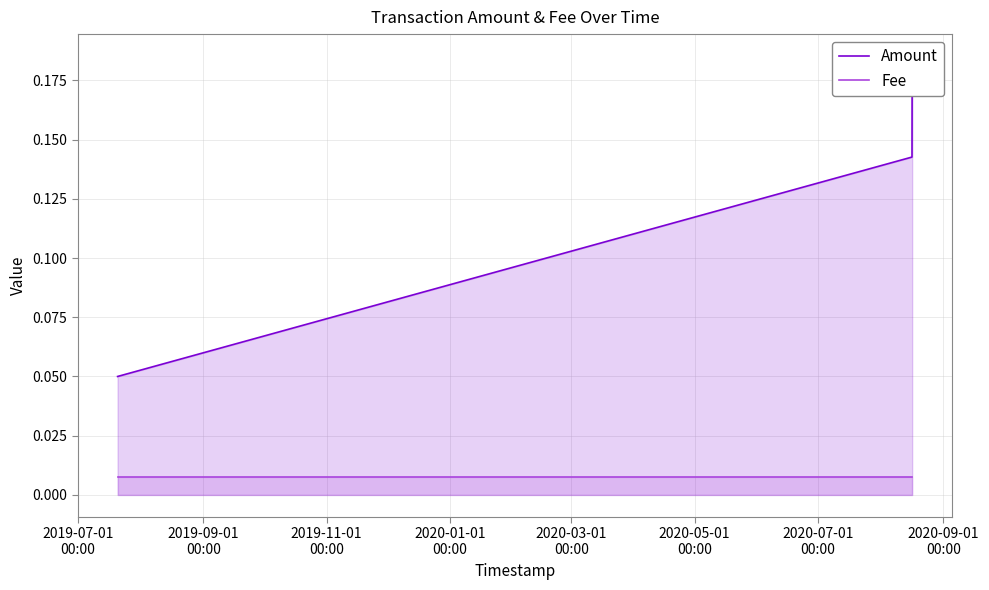

Is it true that Fee equals 0.0 at 2019-11-01
00:00?

True